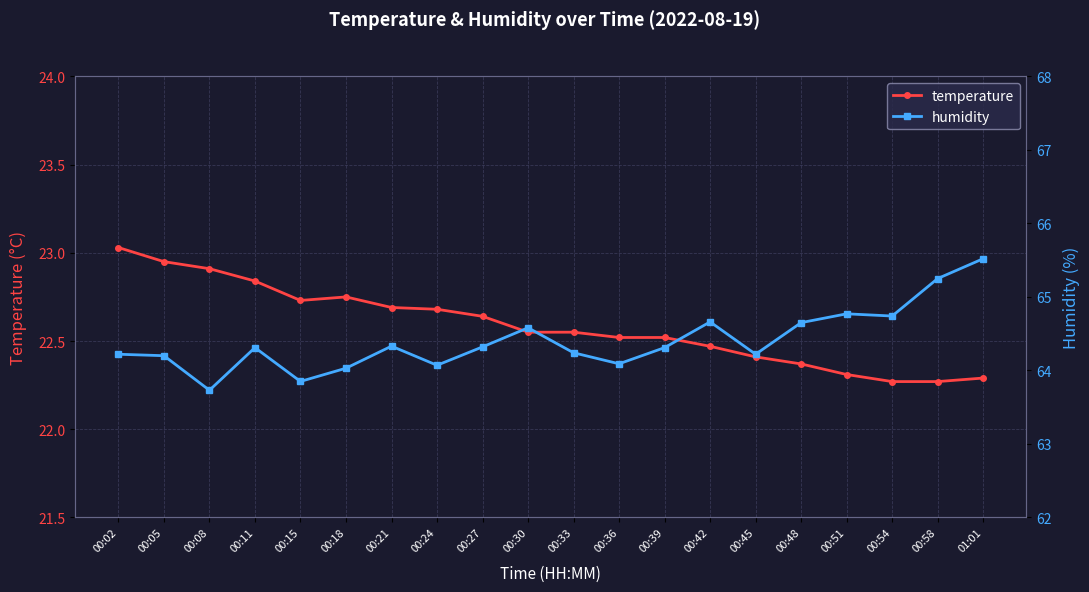

How many interior local valleys does the humidity series have?

6